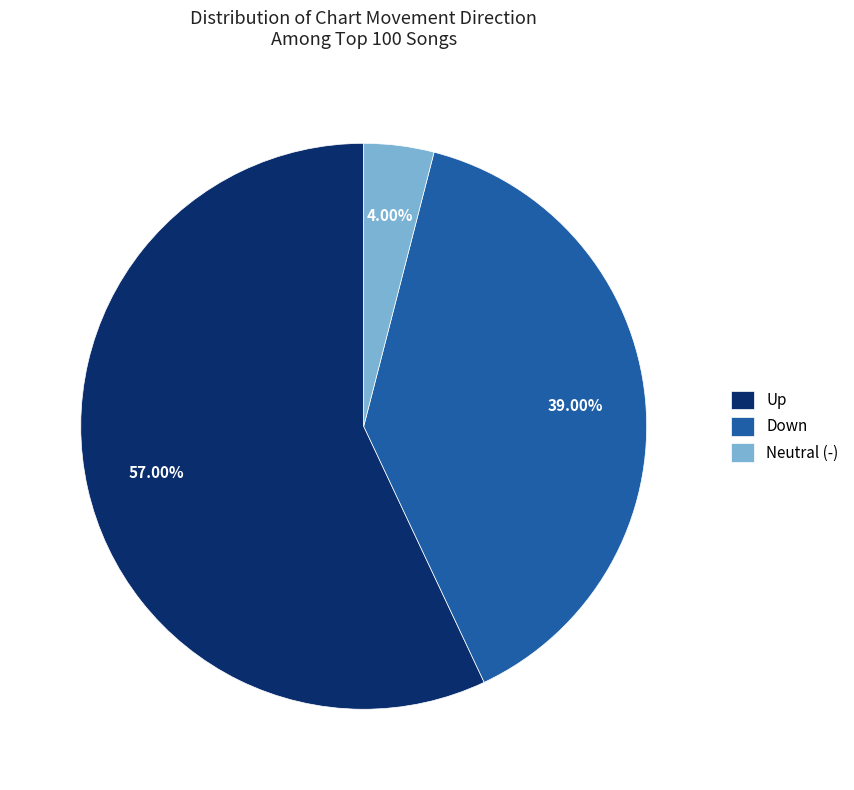

How many segments does this pie chart have?

3